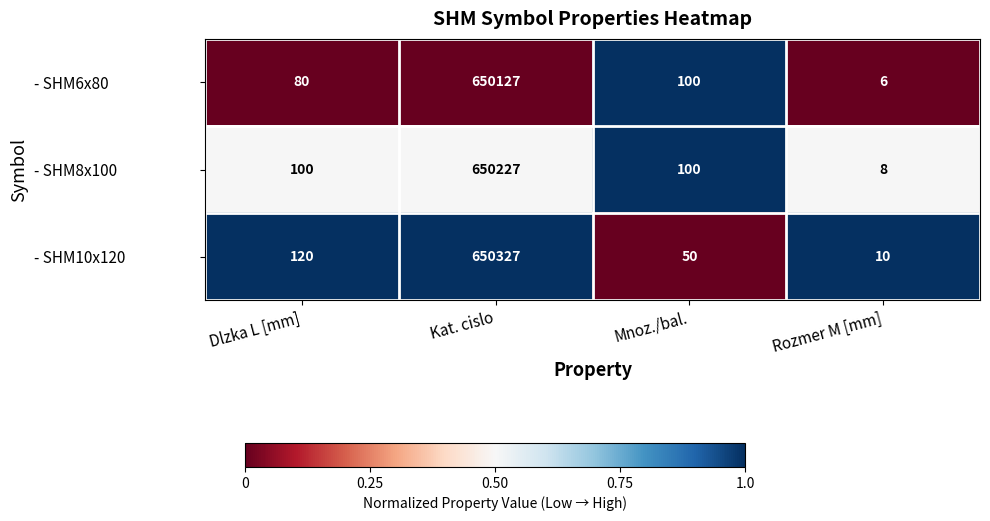

Reading left to right, what are all the values shown in this chart?

- SHM6x80: 80	650127	100	6
- SHM8x100: 100	650227	100	8
- SHM10x120: 120	650327	50	10